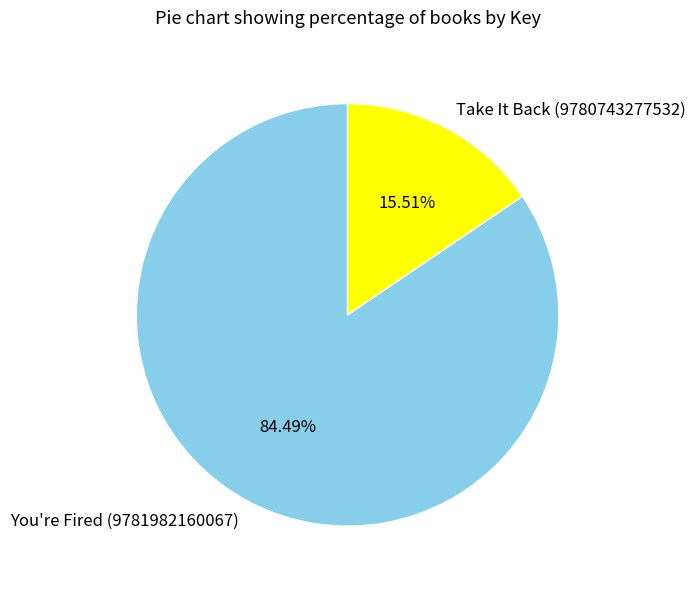

Which slice represents more than half of the pie?

You're Fired (9781982160067)